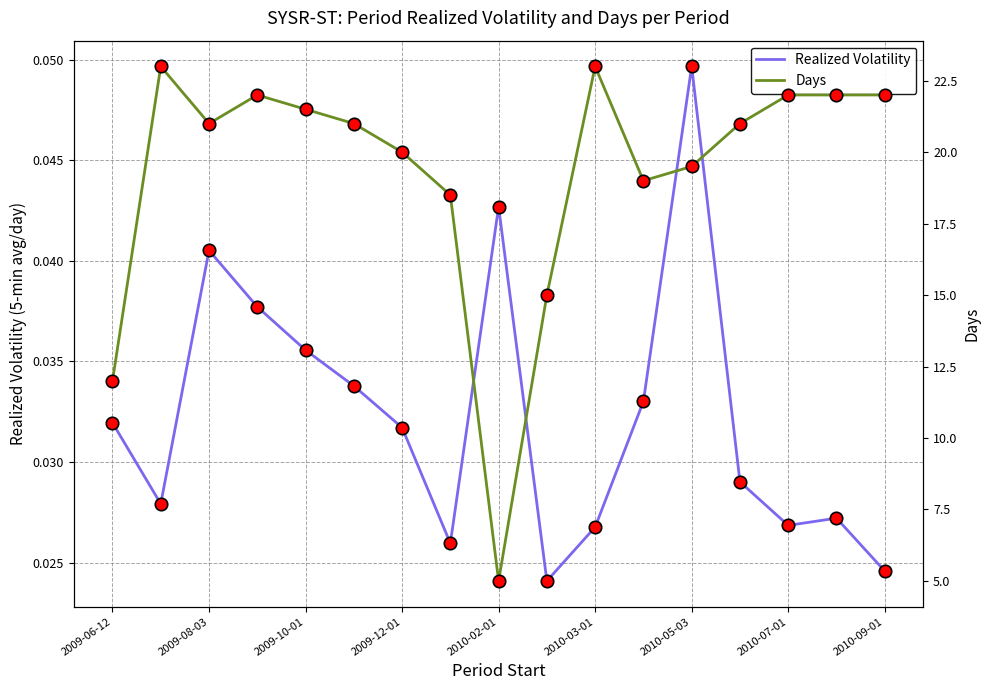

Which series has the widest spread of Y values?

Days